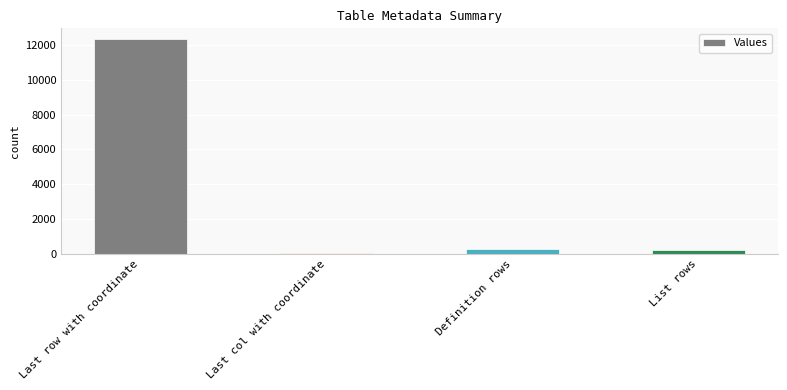

Read the value at Definition rows.

260